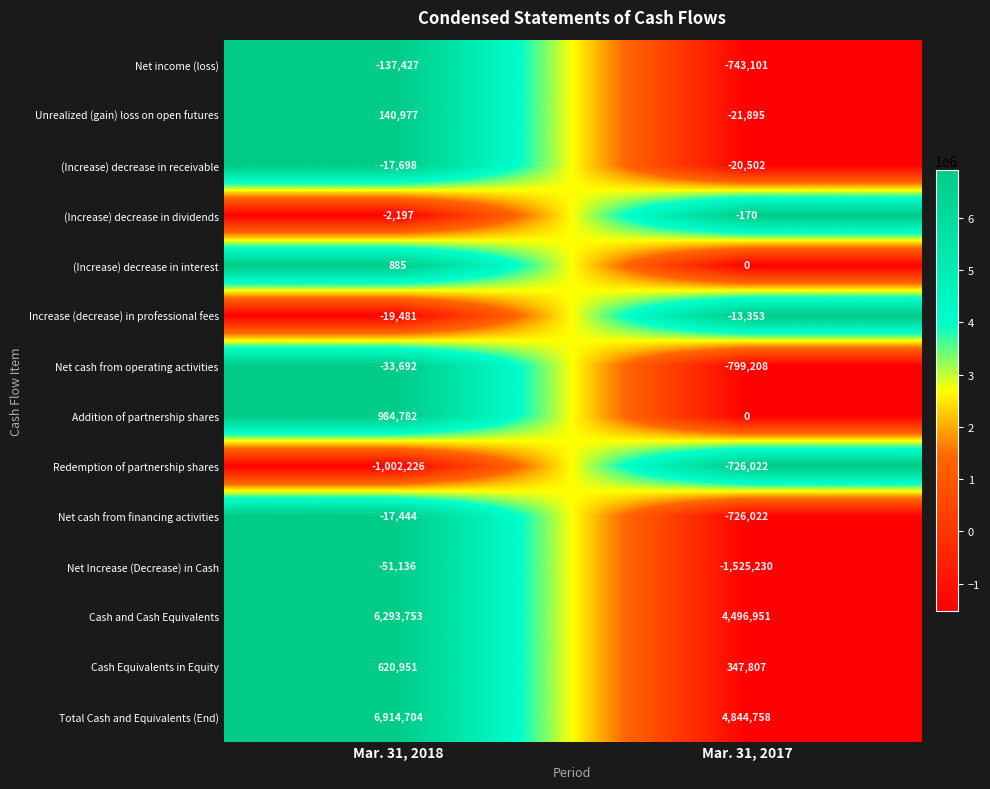

Read the Net Increase (Decrease) in Cash value at Mar. 31, 2018.

-51136